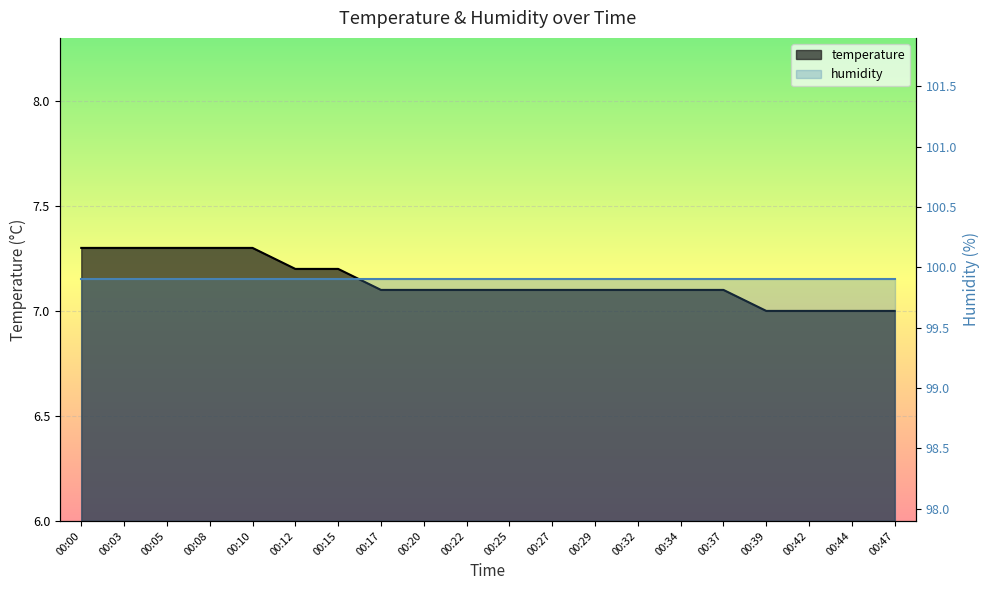

How many data points are above 7?

16